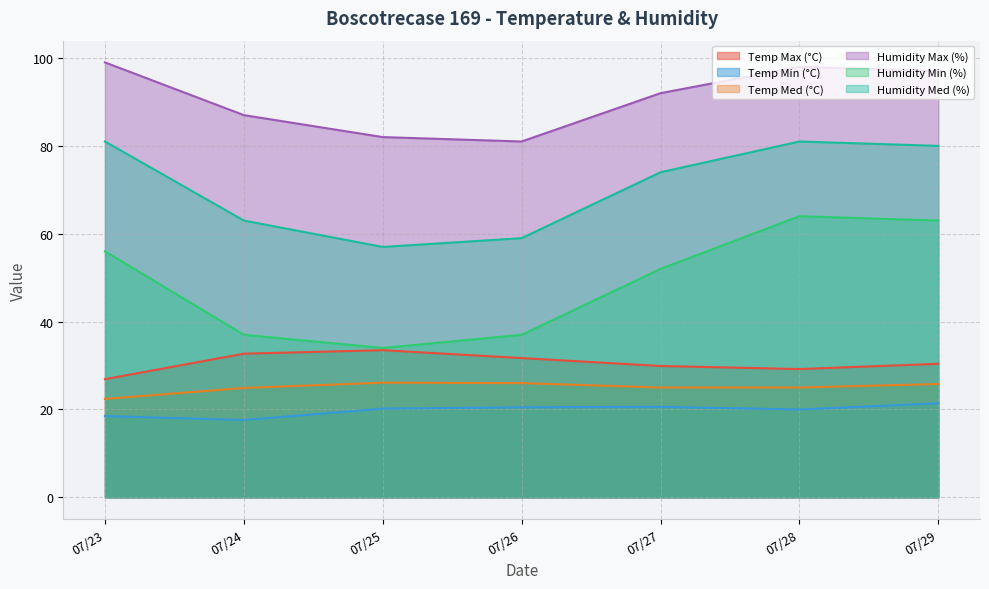

At how many categories does at least one series exceed 69?

7